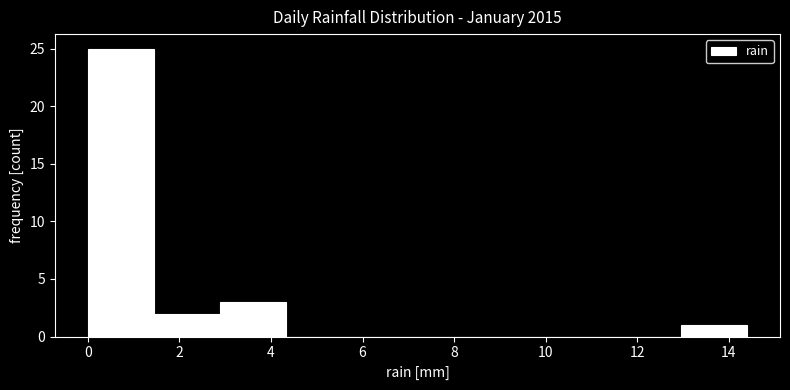

Reading left to right, transcribe this chart: for each bar, give the range it covers on the x-axis and its height. Neither the bar edges nor the heights are printed on the chart, so give them approximately, as read against the axes.

0.00 to 1.44: 25
1.44 to 2.88: 2
2.88 to 4.32: 3
4.32 to 5.76: 0
5.76 to 7.20: 0
7.20 to 8.64: 0
8.64 to 10.08: 0
10.08 to 11.52: 0
11.52 to 12.96: 0
12.96 to 14.40: 1